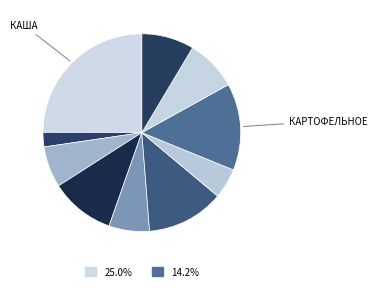

Is there a majority slice in this chart?

No